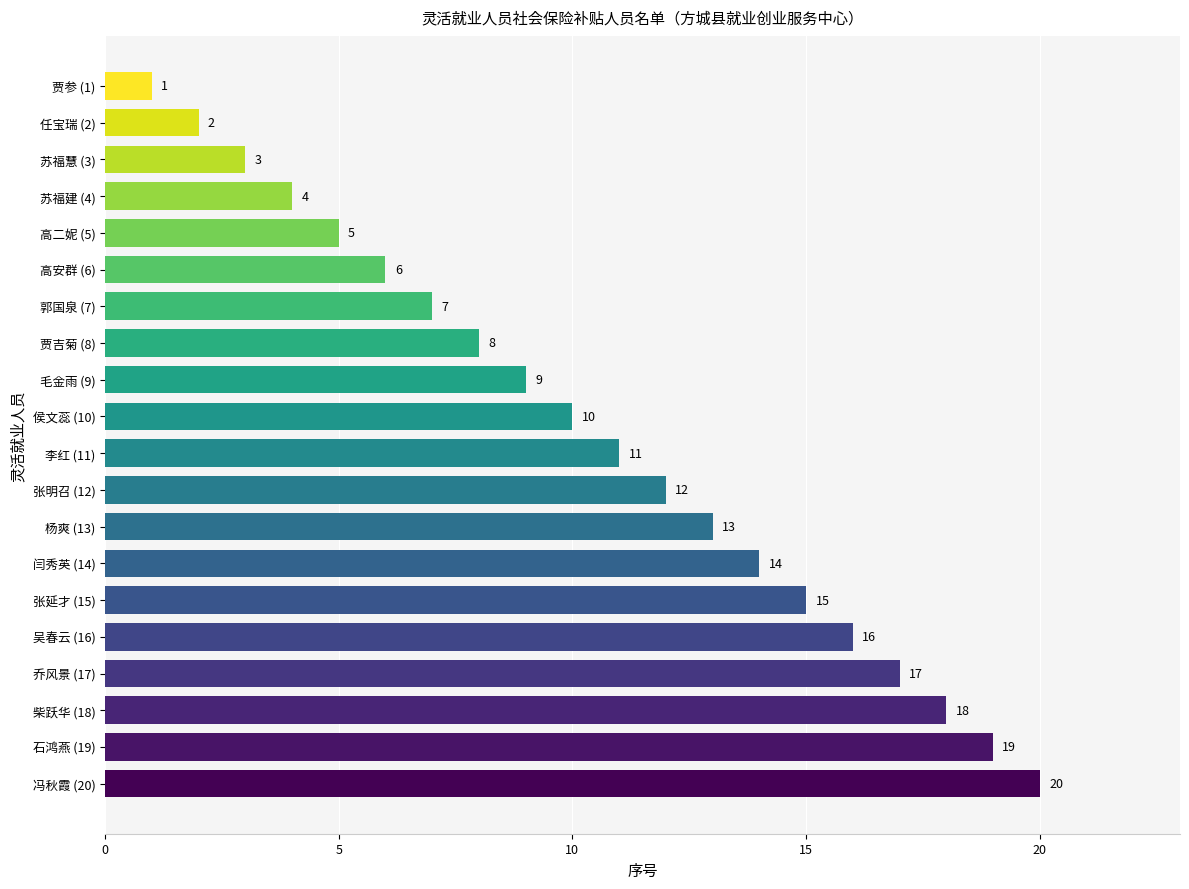

What is the difference between the maximum and second lowest values?

18